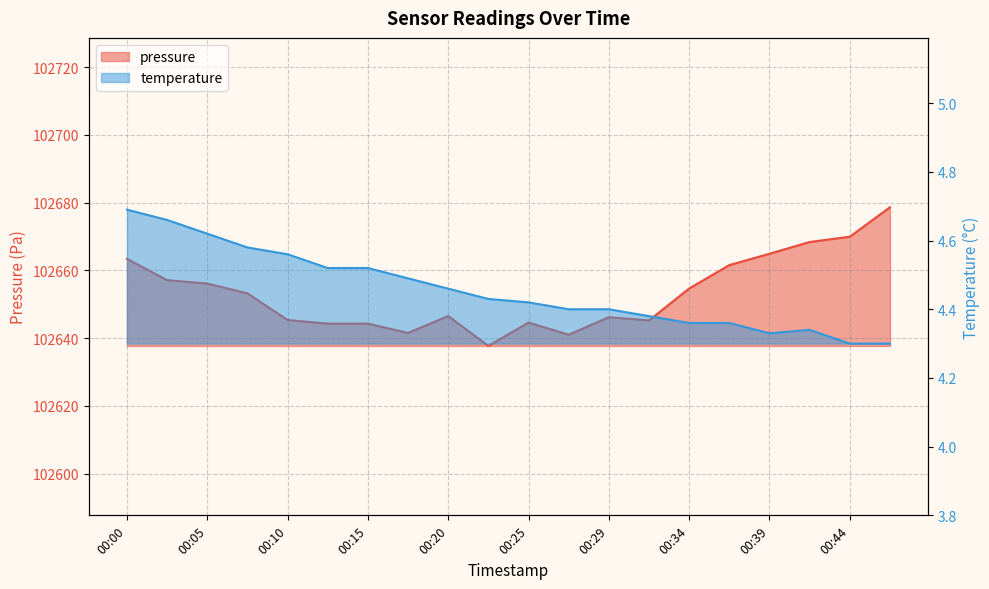

What are all the series names shown in the legend?

pressure, temperature